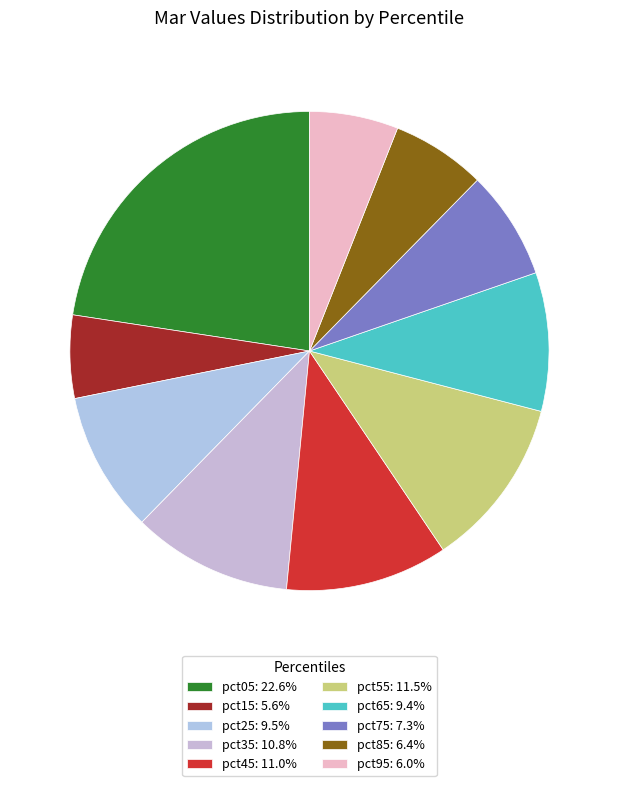

Combined, do pct95 and pct05 account for over 50%?

No